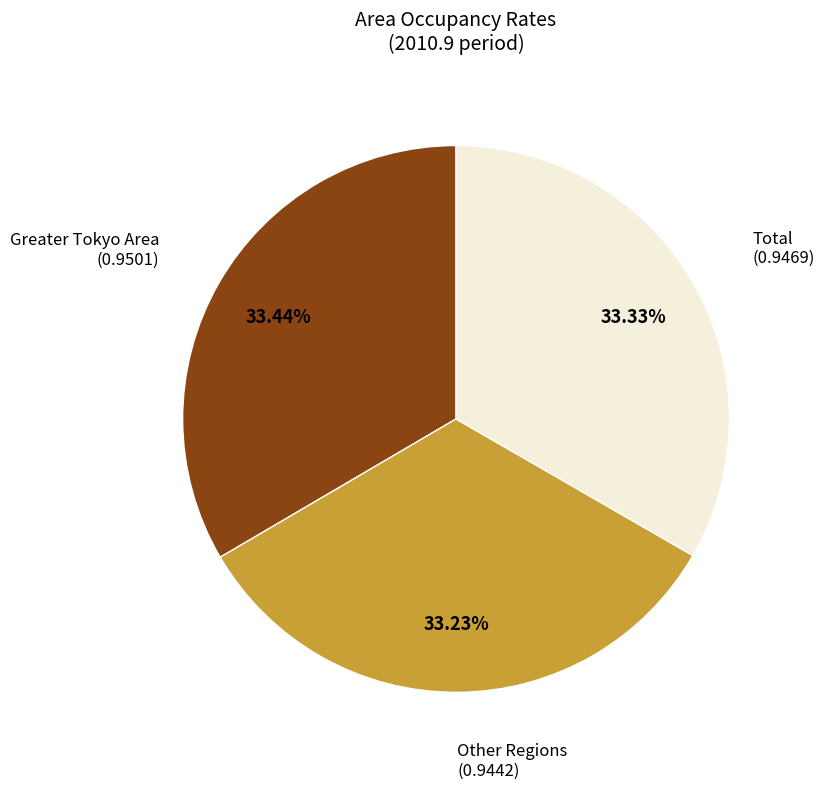

Does any single category account for the majority?

No